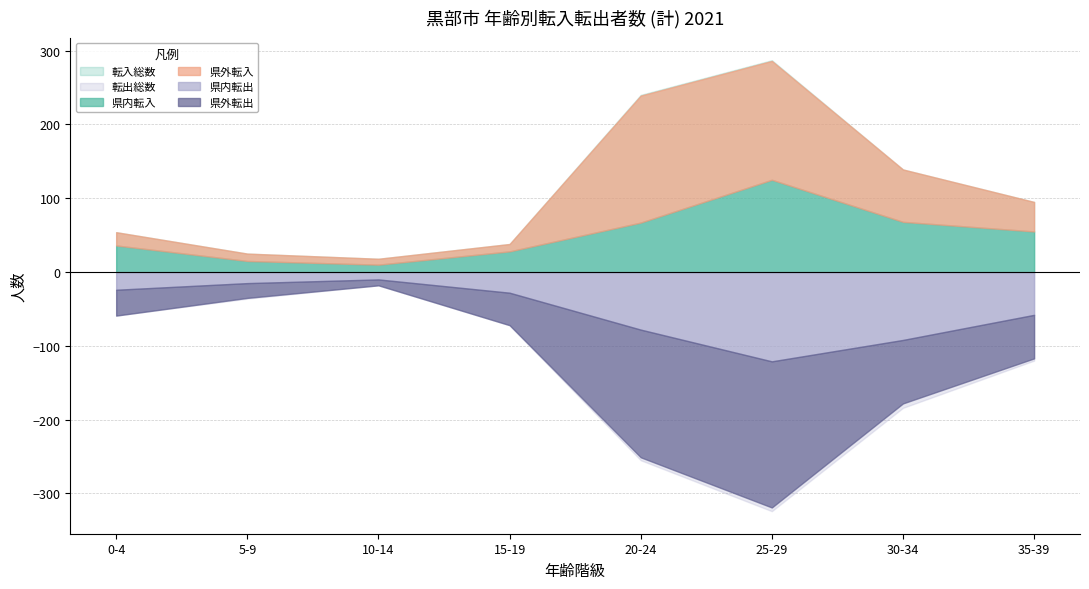

Is it true that 県外転出 equals 289 at 25-29?

False